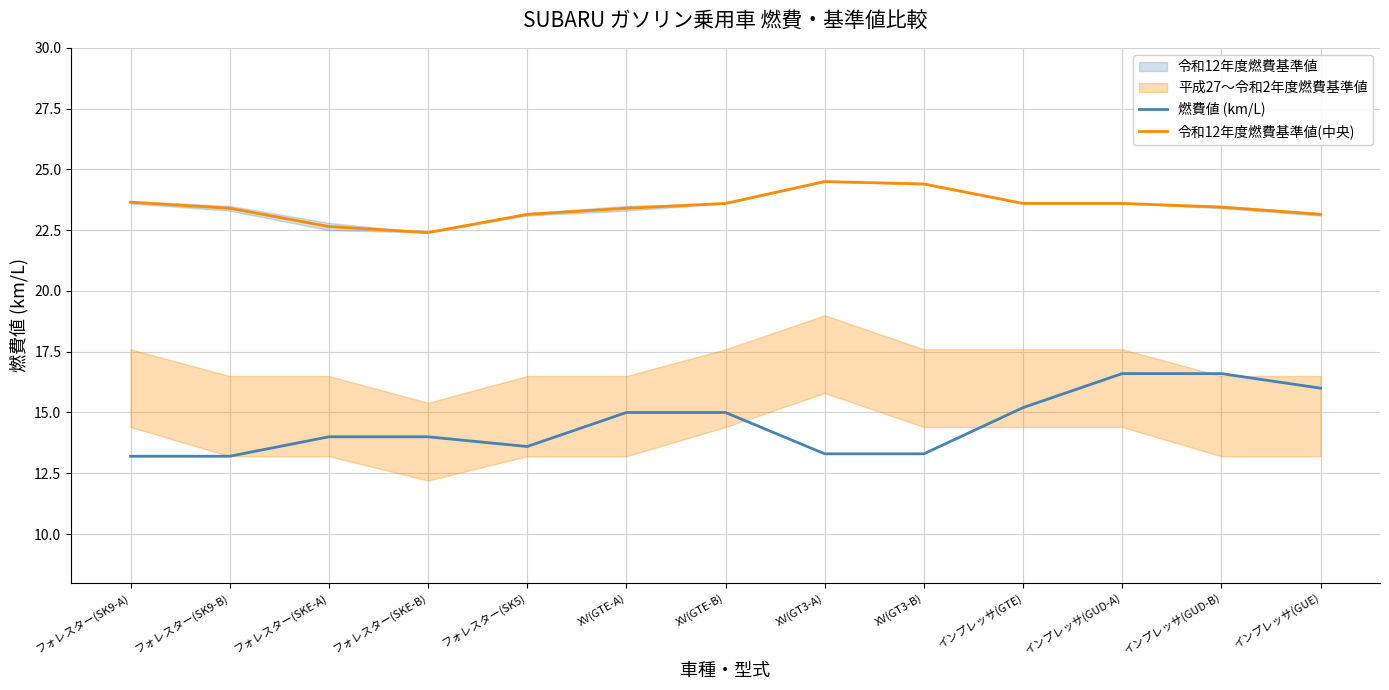

Is the value of 燃費値 (km/L) at フォレスター(SK9-A) greater than the value of 令和12年度燃費基準値(中央) at フォレスター(SKE-A)?

No